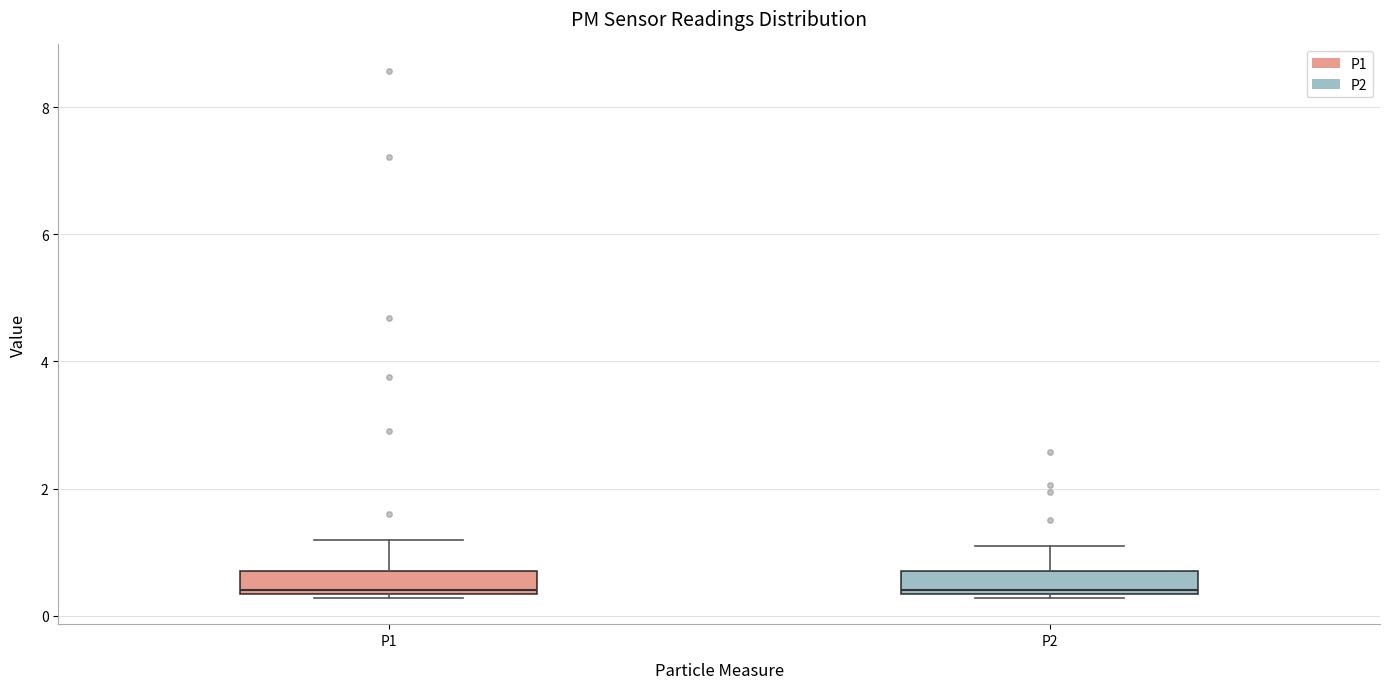

Reading left to right, transcribe this box plot: for each box, give where its median line is, the range the box spans, and where its two whiskers end, as read against the y-axis. The values are not printed on the chart, so give them approximately, as read against the axis.

P1: median 0.4, box 0.4 to 0.8, whiskers 0.2 to 1.2
P2: median 0.4, box 0.4 to 0.8, whiskers 0.2 to 1.2